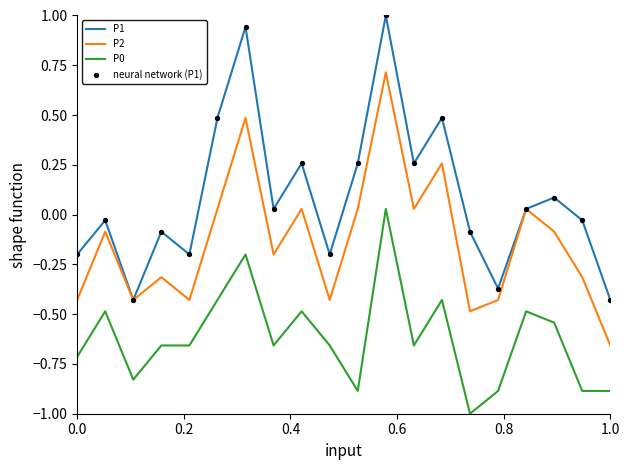

Which series has the largest total across all categories?

P1